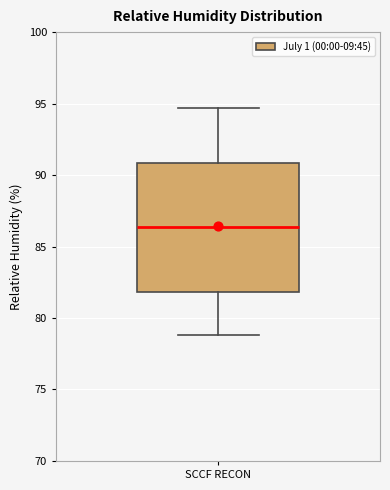

Transcribe this box plot: give where the median line is, the range the box spans, and where the two whiskers end, as read against the y-axis. The values are not printed on the chart, so give them approximately, as read against the axis.

median 86.5, box 82.0 to 91.0, whiskers 79.0 to 94.5